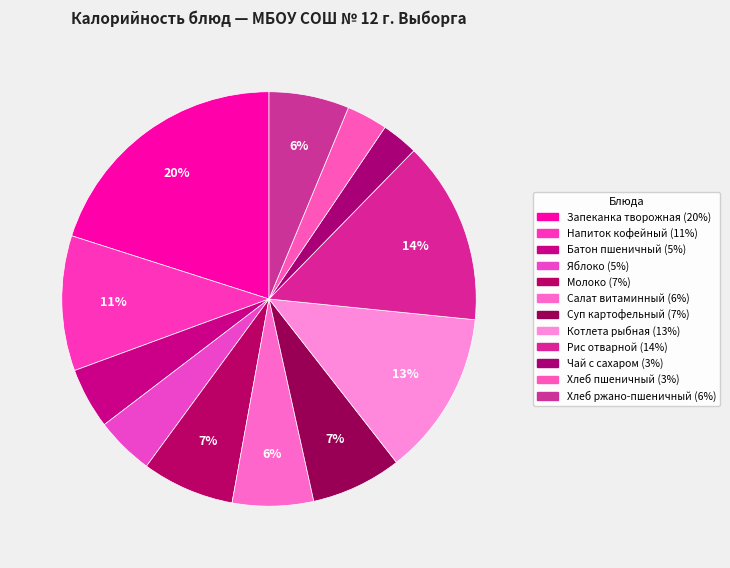

Do Батон пшеничный and Напиток кофейный together represent more than half of the pie?

No